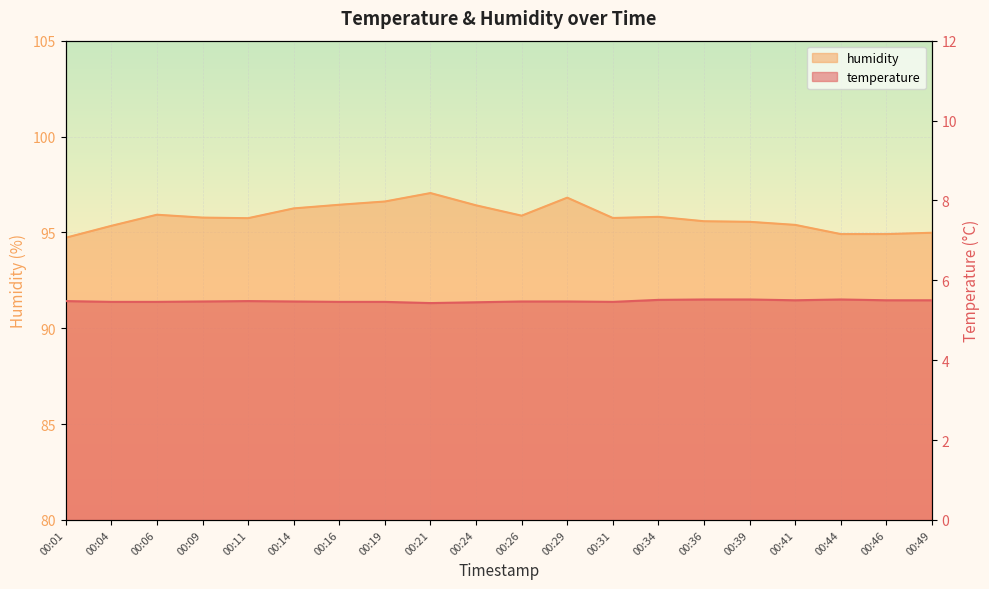

At which category does humidity reach its first local peak?

00:06